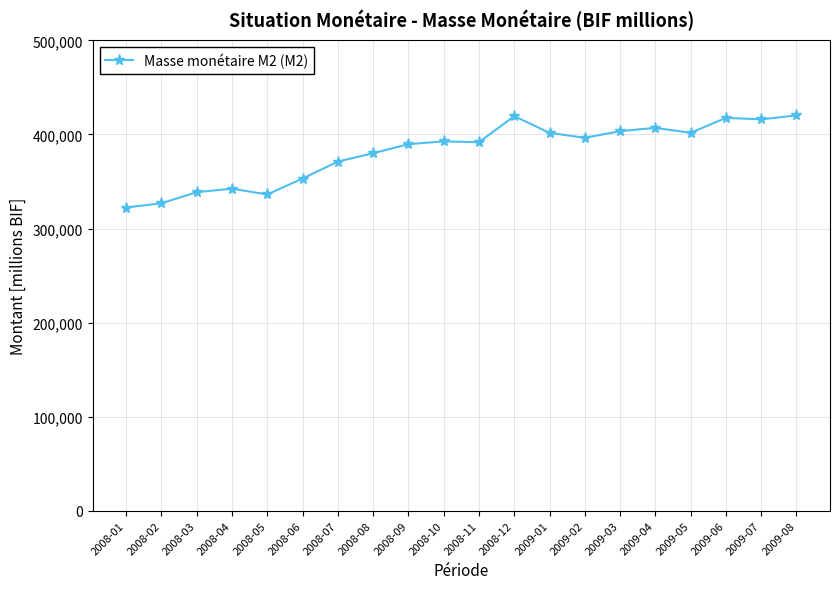

True or false: there are more than 0 points higher than both neighbors.

True